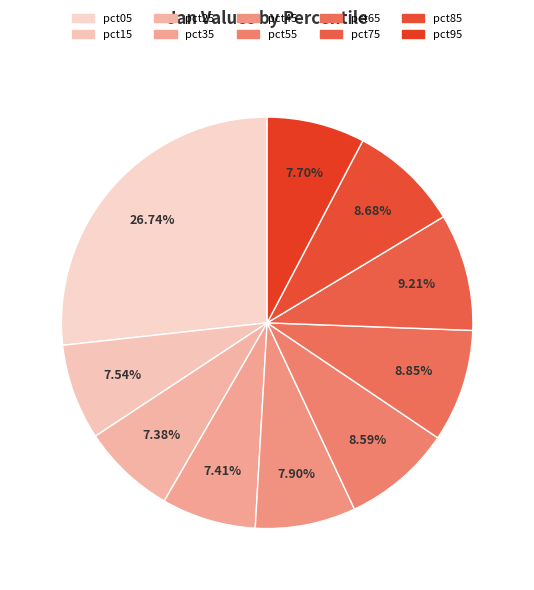

To the nearest percent, what is the difference between the largest and smallest slice percentages?

19%